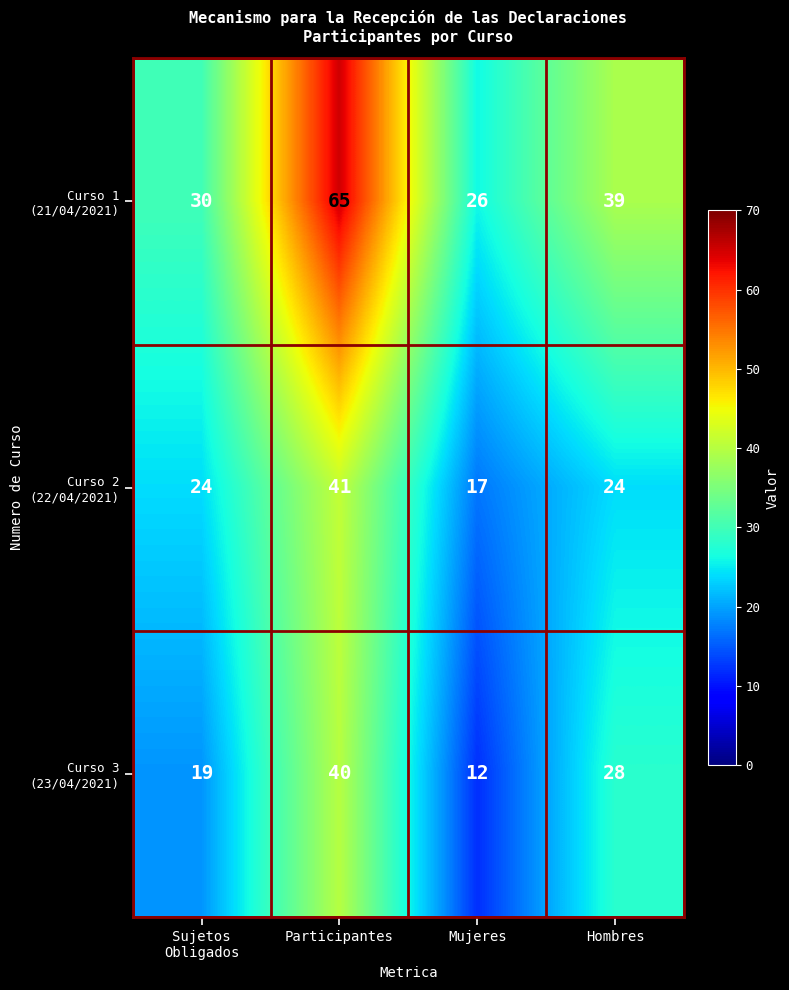

At which category is the sum across all series the highest?

Participantes